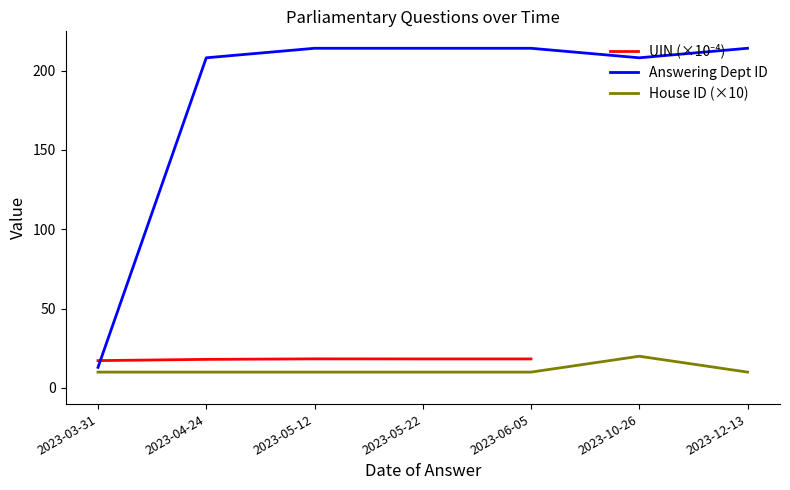

What is the total value across all series at 2023-04-24?

236.0